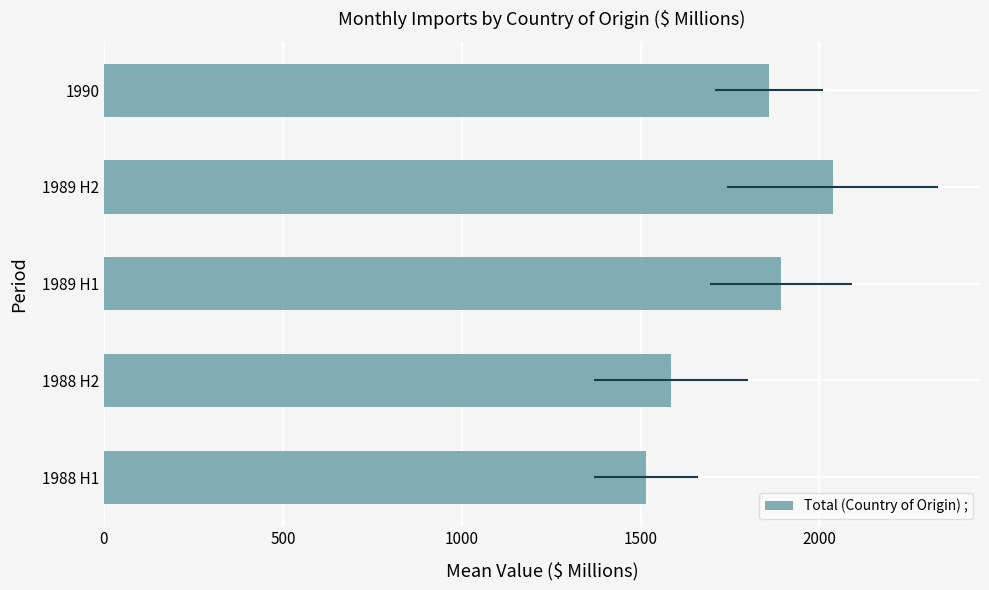

What is the sum of all values?

8891.6